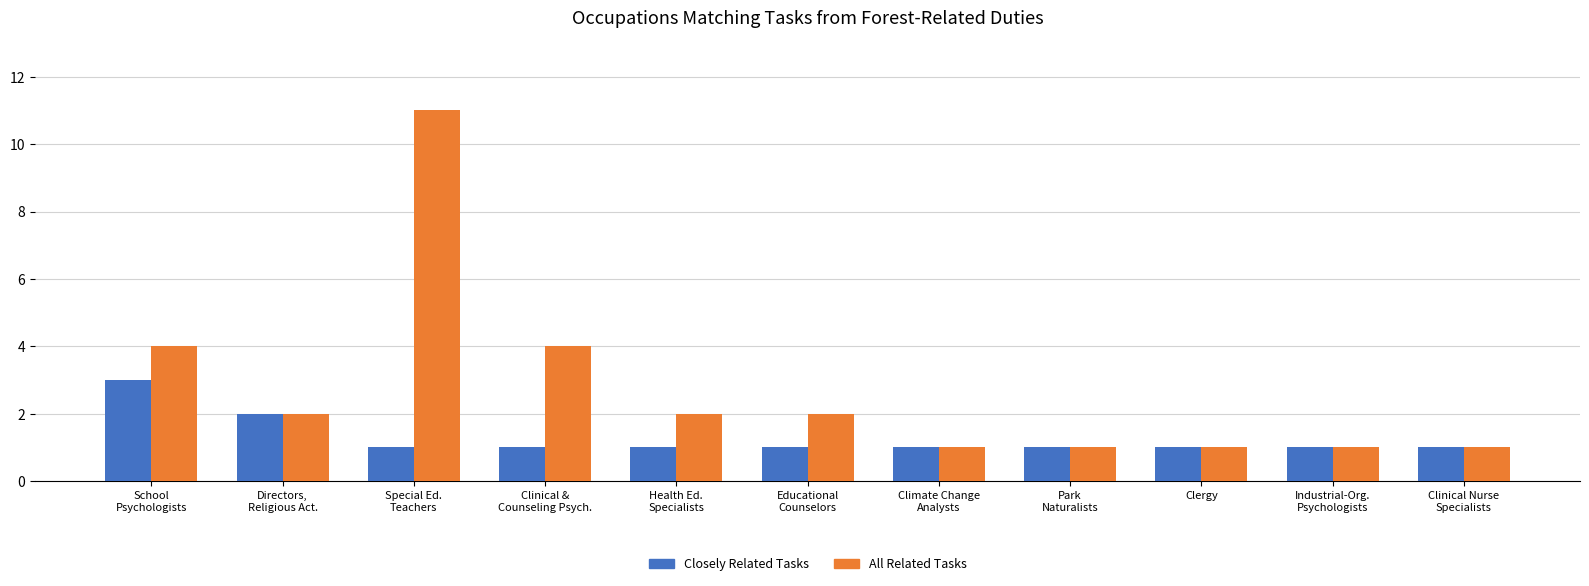

How many data points in All Related Tasks are less than 2?

5